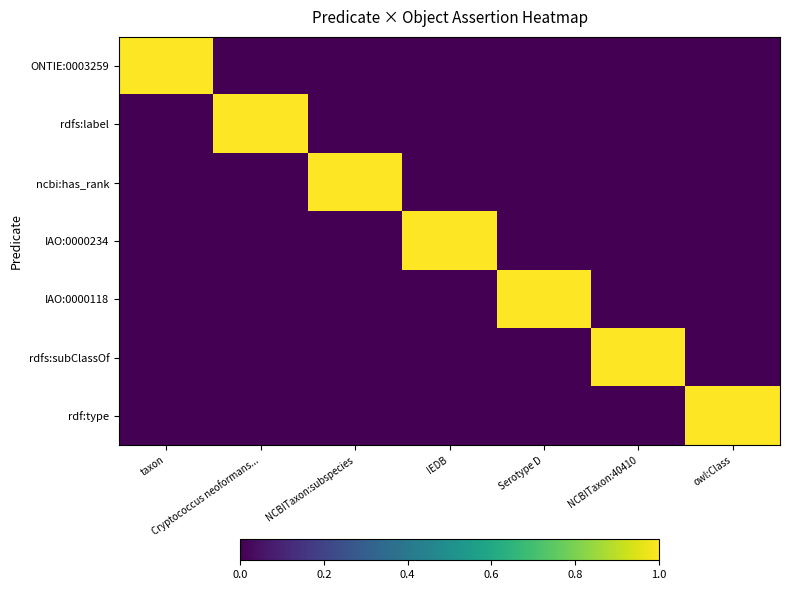

Reading right to left, transcribe all the data shown in this chart.

ONTIE:0003259: owl:Class=0	NCBITaxon:40410=0	Serotype D=0	IEDB=0	NCBITaxon:subspecies=0	Cryptococcus neoformans...=0	taxon=1
rdfs:label: owl:Class=0	NCBITaxon:40410=0	Serotype D=0	IEDB=0	NCBITaxon:subspecies=0	Cryptococcus neoformans...=1	taxon=0
ncbi:has_rank: owl:Class=0	NCBITaxon:40410=0	Serotype D=0	IEDB=0	NCBITaxon:subspecies=1	Cryptococcus neoformans...=0	taxon=0
IAO:0000234: owl:Class=0	NCBITaxon:40410=0	Serotype D=0	IEDB=1	NCBITaxon:subspecies=0	Cryptococcus neoformans...=0	taxon=0
IAO:0000118: owl:Class=0	NCBITaxon:40410=0	Serotype D=1	IEDB=0	NCBITaxon:subspecies=0	Cryptococcus neoformans...=0	taxon=0
rdfs:subClassOf: owl:Class=0	NCBITaxon:40410=1	Serotype D=0	IEDB=0	NCBITaxon:subspecies=0	Cryptococcus neoformans...=0	taxon=0
rdf:type: owl:Class=1	NCBITaxon:40410=0	Serotype D=0	IEDB=0	NCBITaxon:subspecies=0	Cryptococcus neoformans...=0	taxon=0